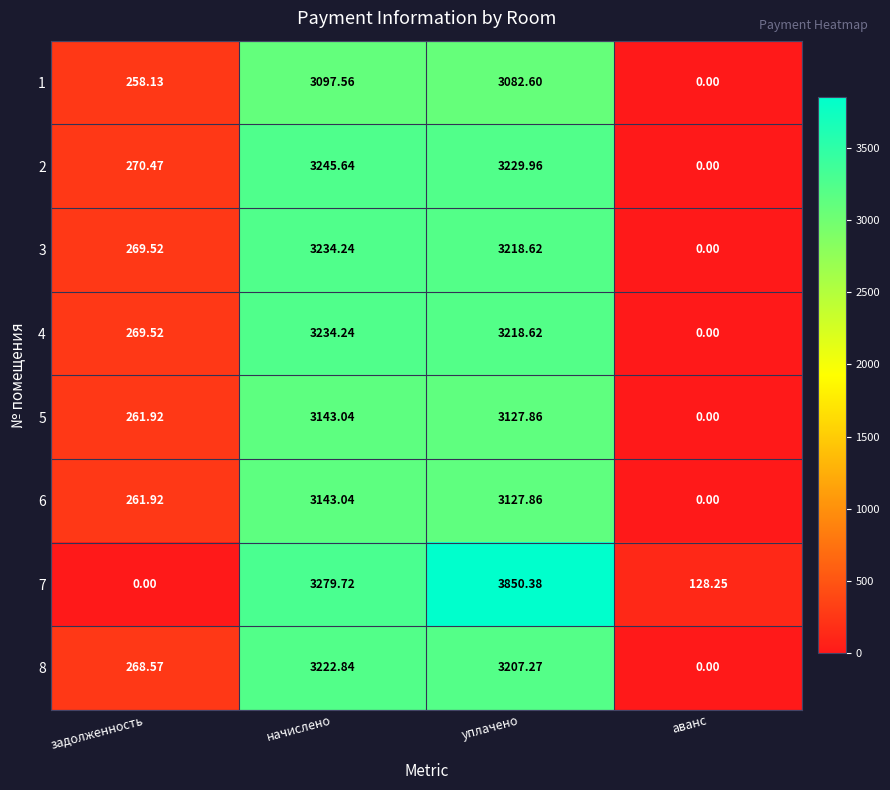

List the labels in order of 2 value, largest first.

начислено, уплачено, задолженность, аванс